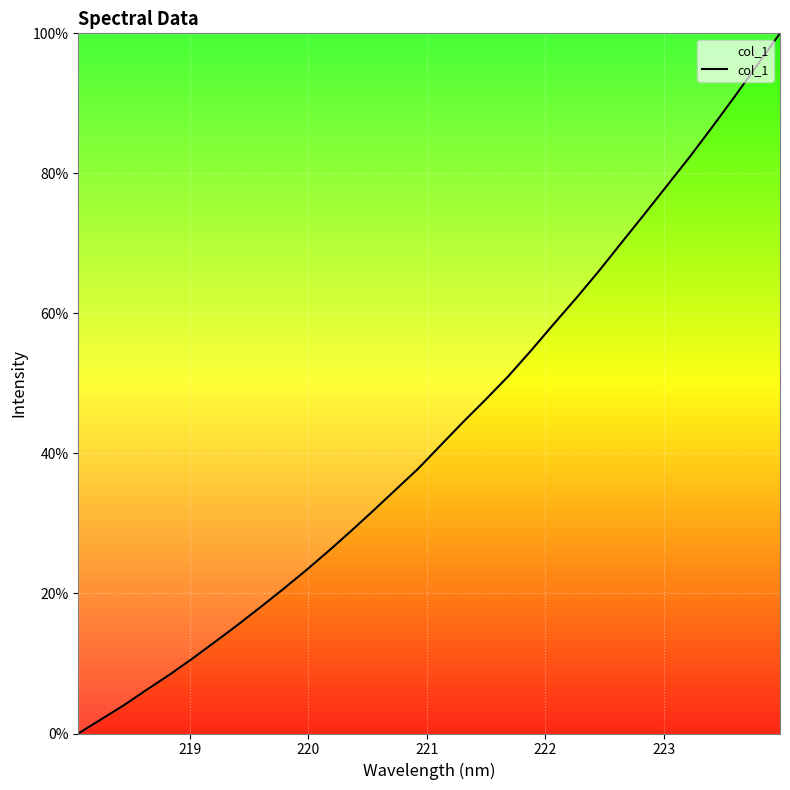

What is the difference between the maximum and minimum values?

100.0